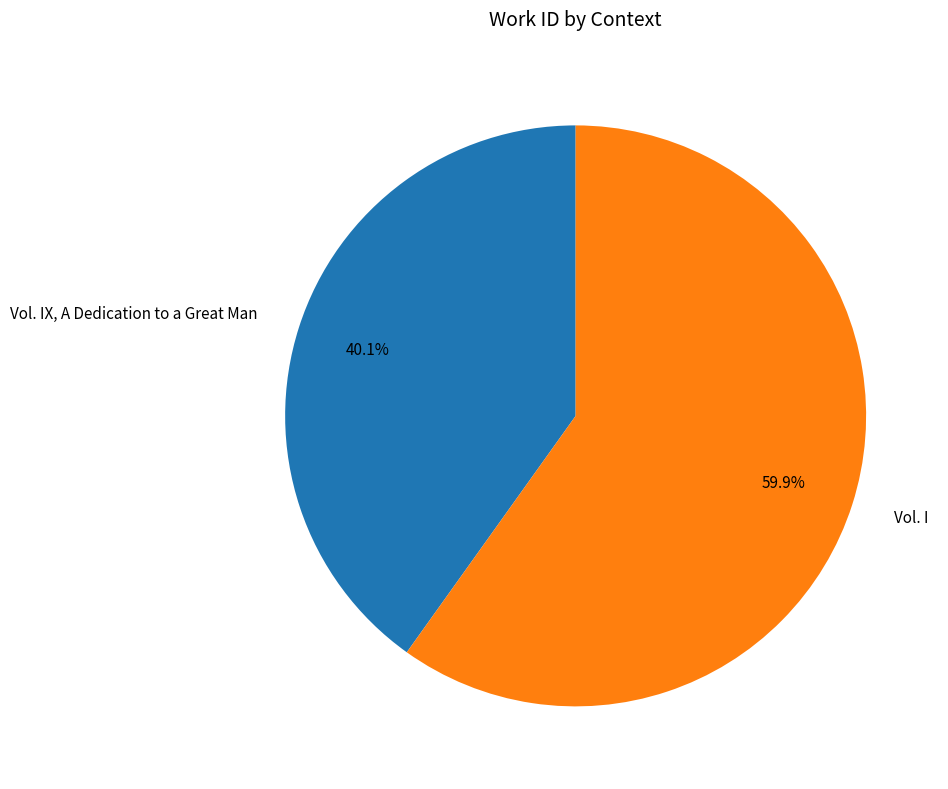

Count the number of slices in the pie.

2